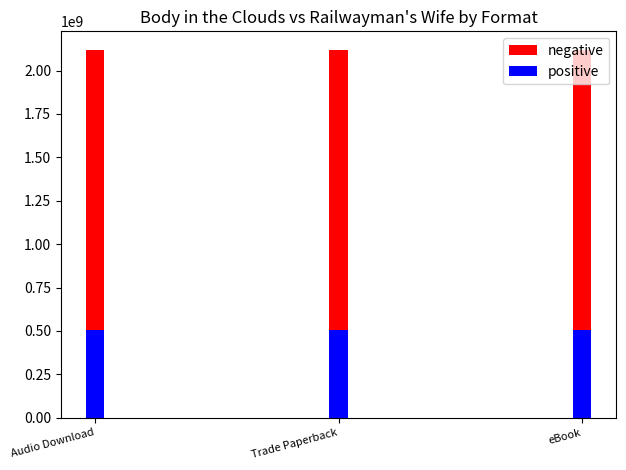

What is the maximum value shown in the chart?

2120194808